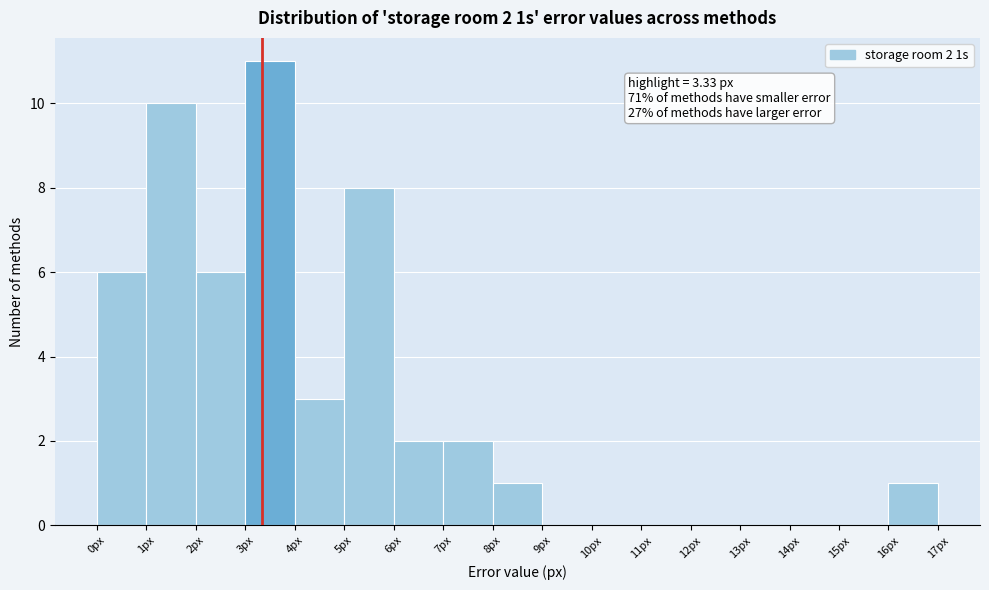

Over which range of the x-axis is the bar tallest?

3 to 4